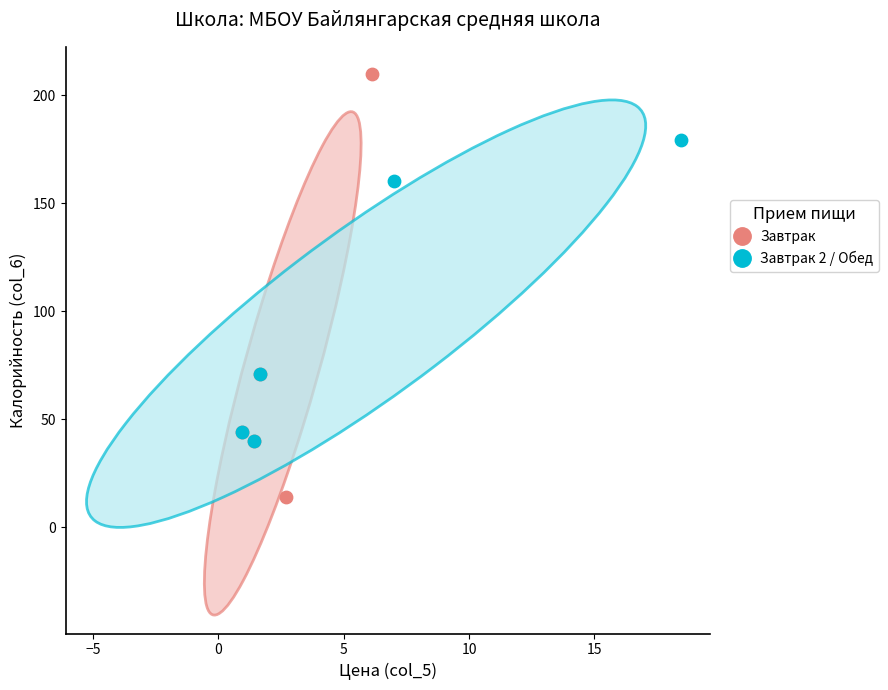

What are all the series names shown in the legend?

Завтрак, Завтрак 2 / Обед